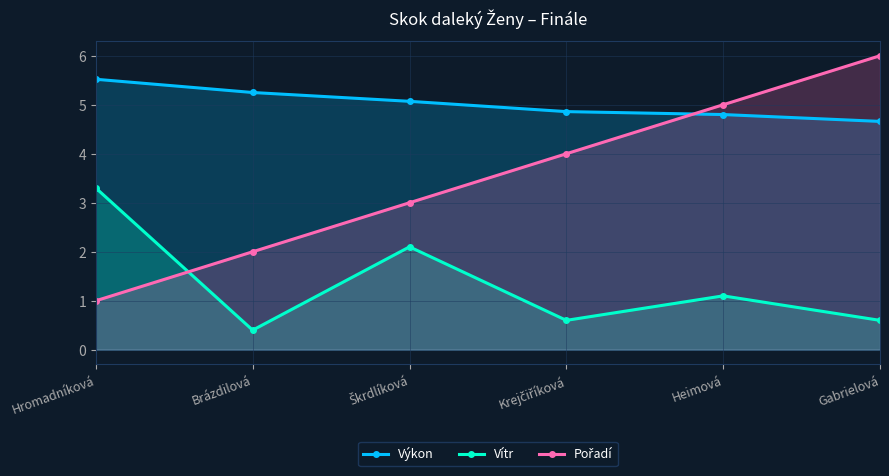

Which has a higher value, Škrdlíková or Hromadníková?

Hromadníková